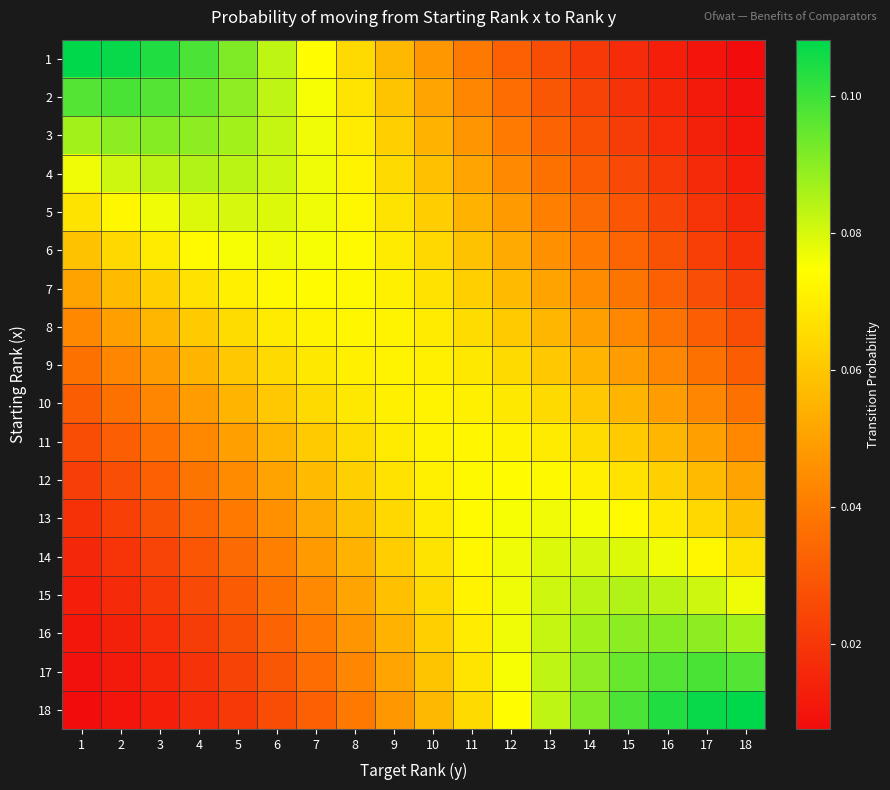

Which label corresponds to the smallest value in the chart?

18